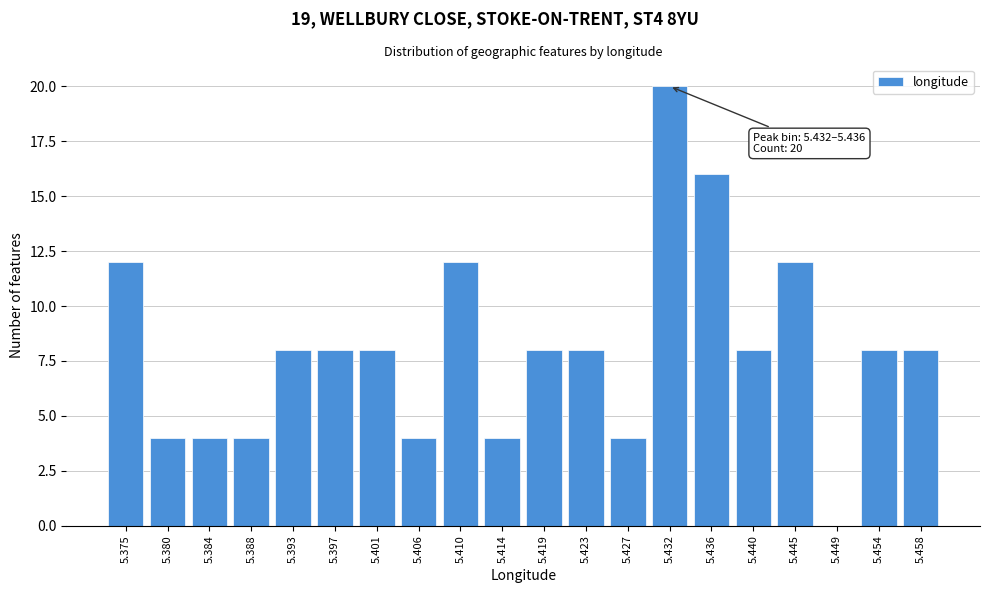

Reading right to left, list all the values displayed in this chart.

5.458=8	5.454=8	5.449=0	5.445=12	5.440=8	5.436=16	5.432=20	5.427=4	5.423=8	5.419=8	5.414=4	5.410=12	5.406=4	5.401=8	5.397=8	5.393=8	5.388=4	5.384=4	5.380=4	5.375=12